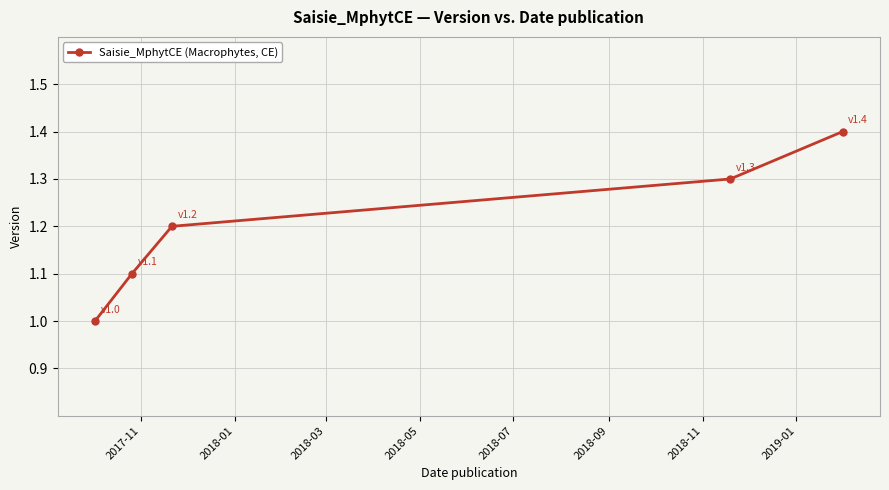

Reading left to right, what are all the values shown in this chart?

1.0	1.1	1.2	1.3	1.4